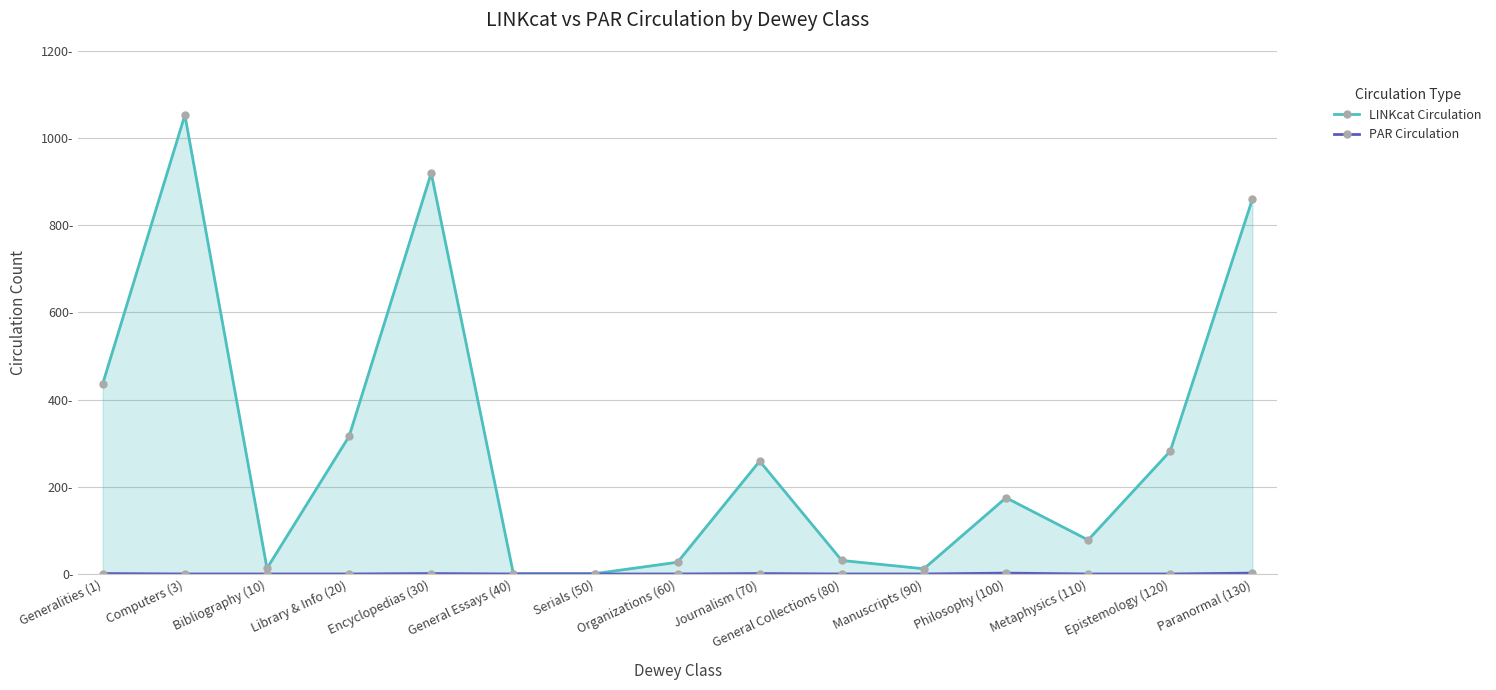

Reading left to right, transcribe all the data shown in this chart.

LINKcat Circulation: Generalities (1)=437	Computers (3)=1053	Bibliography (10)=13	Library & Info (20)=316	Encyclopedias (30)=920	General Essays (40)=1	Serials (50)=1	Organizations (60)=27	Journalism (70)=259	General Collections (80)=31	Manuscripts (90)=12	Philosophy (100)=175	Metaphysics (110)=78	Epistemology (120)=282	Paranormal (130)=860
PAR Circulation: Generalities (1)=1	Computers (3)=0	Bibliography (10)=0	Library & Info (20)=0	Encyclopedias (30)=1	General Essays (40)=0	Serials (50)=0	Organizations (60)=0	Journalism (70)=1	General Collections (80)=0	Manuscripts (90)=0	Philosophy (100)=2	Metaphysics (110)=0	Epistemology (120)=0	Paranormal (130)=2